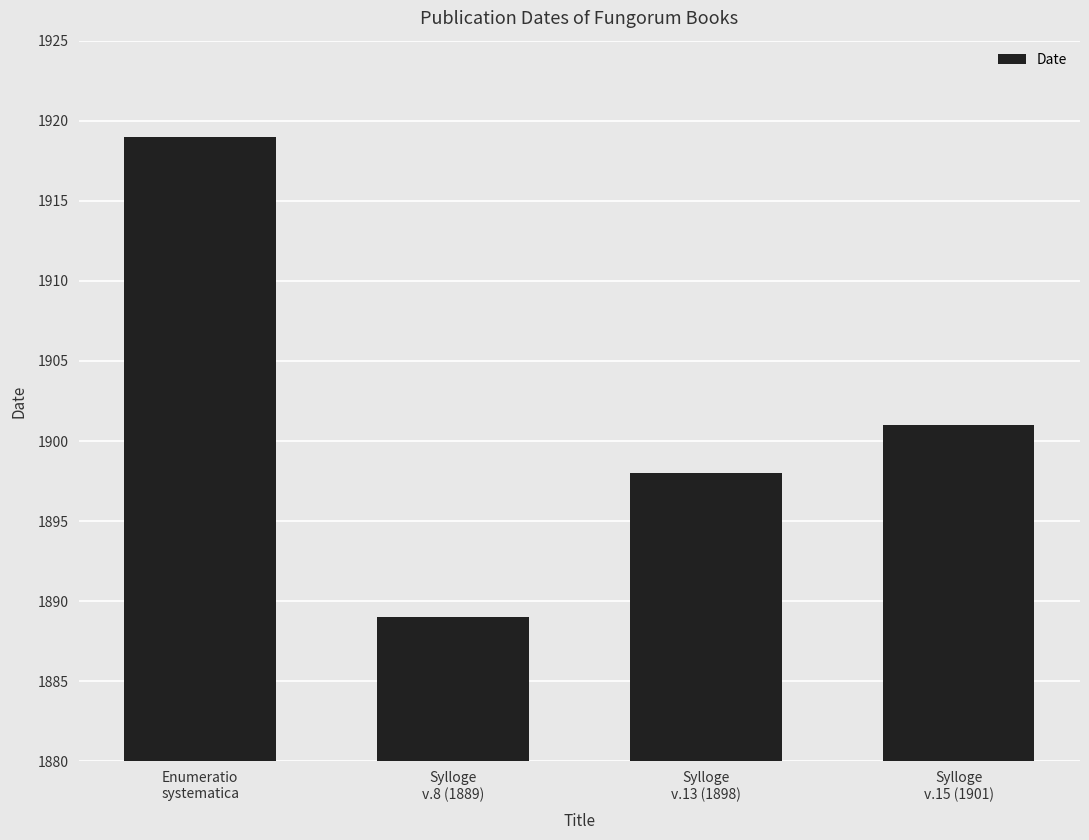

Where is the data nearest to the value 1904?

Sylloge
v.15 (1901)